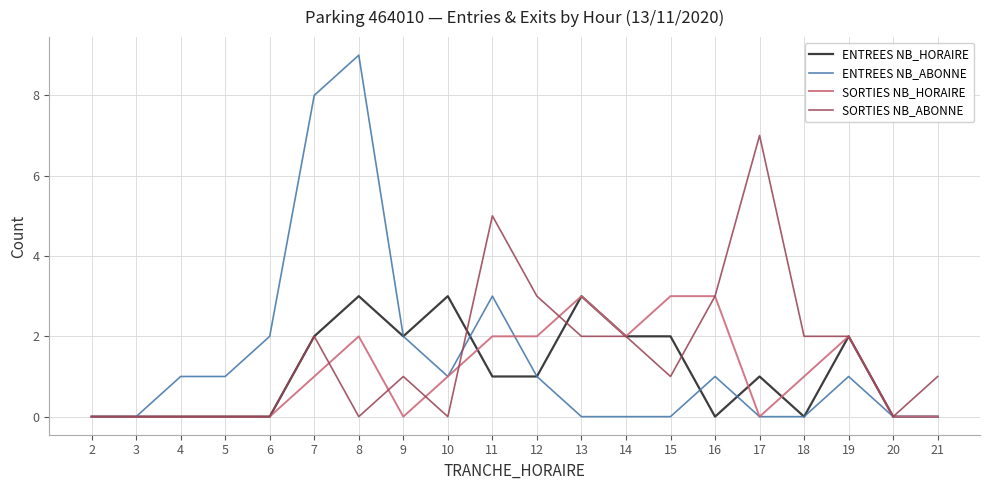

True or false: SORTIES NB_ABONNE has a value of 0 at 3.

True